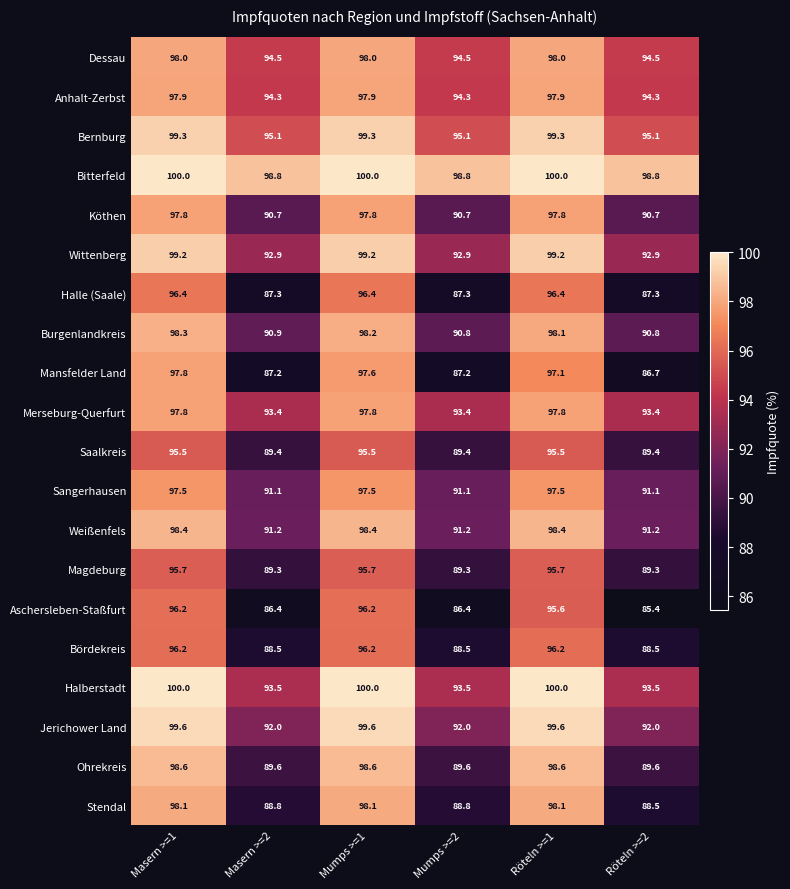

What is the highest value of the Stendal series?

98.1